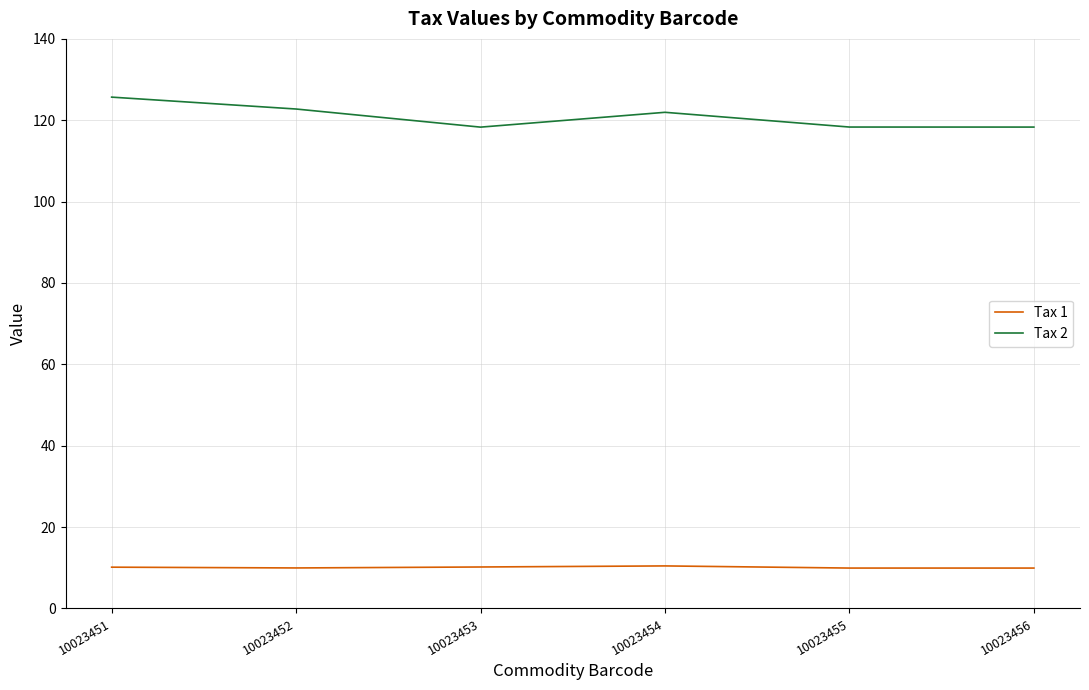

What value does the Tax 1 series have at 10023455?

9.9